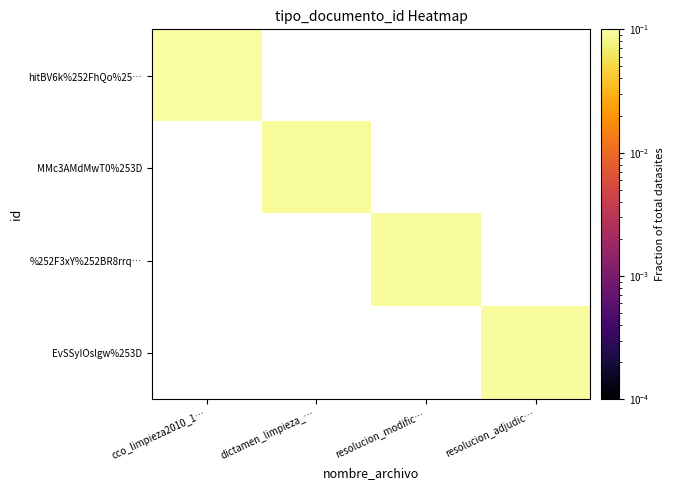

Which series has the largest range (max minus min)?

hitBV6k%252FhQo%25…